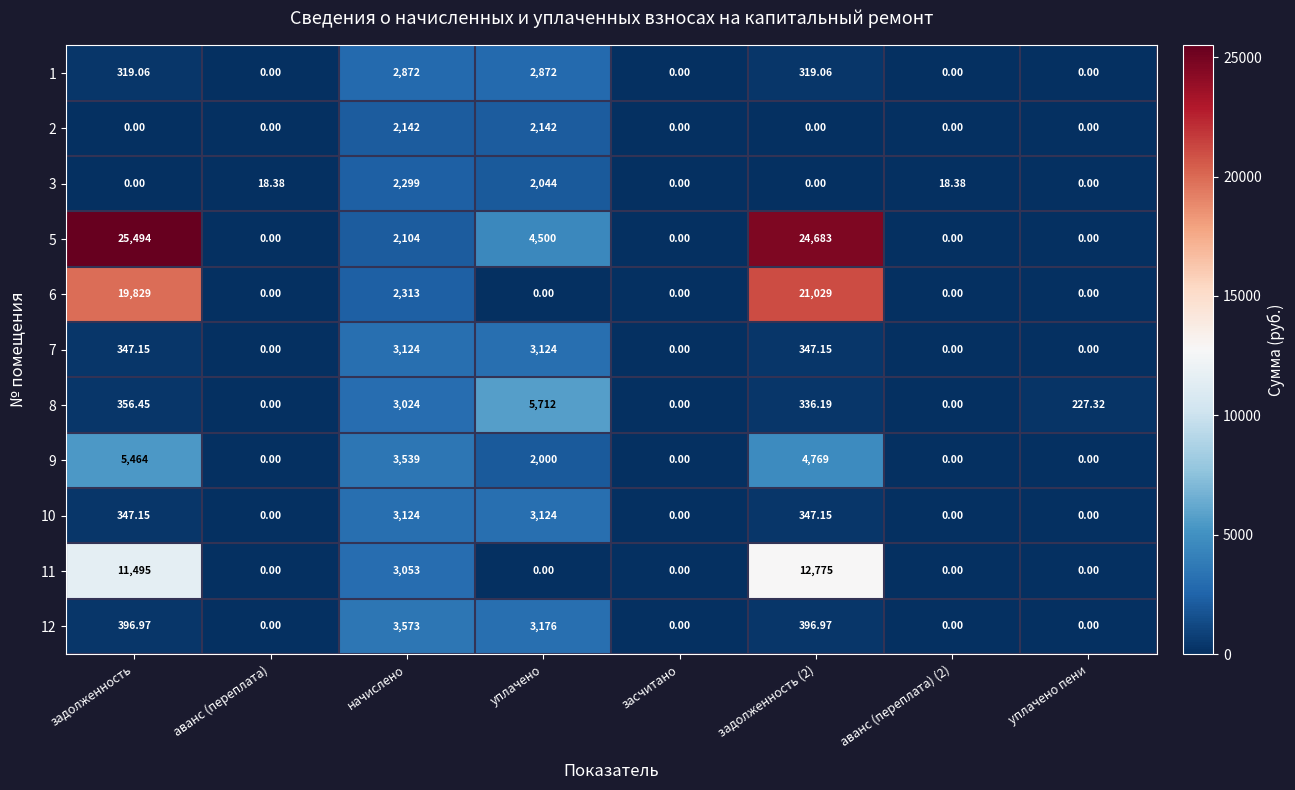

Is the value of 3 at уплачено пени greater than the value of 10 at задолженность?

No